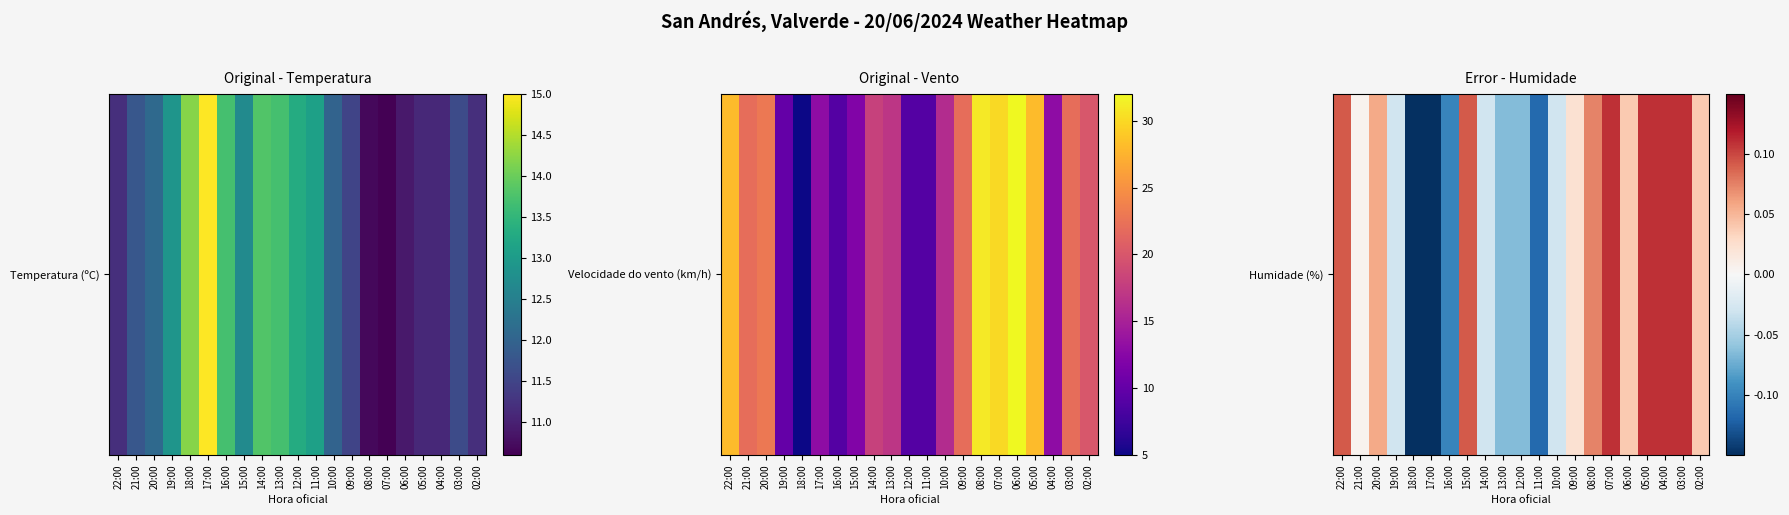

What is the difference between the values at 06:00 and 10:00?

0.1